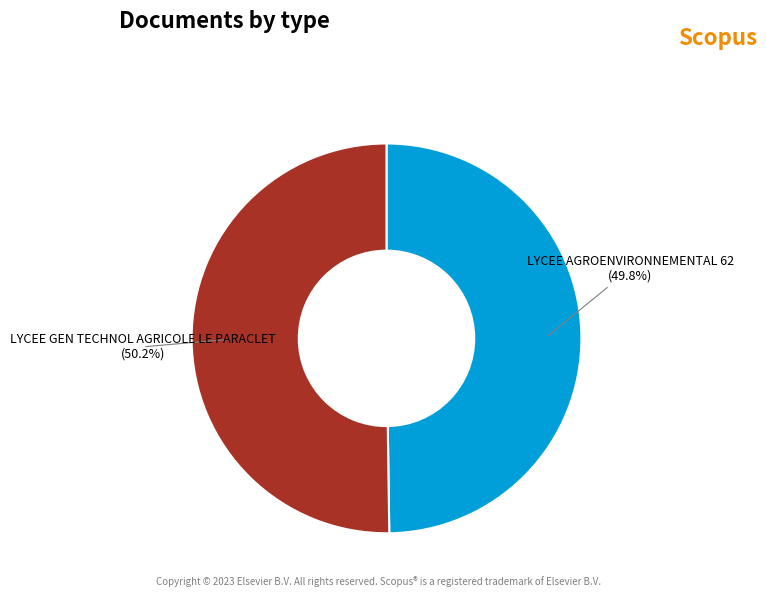

Approximately how many times larger is the value at LYCEE AGROENVIRONNEMENTAL 62 (49.8%) compared to LYCEE GEN TECHNOL AGRICOLE LE PARACLET (50.2%)?

1.0